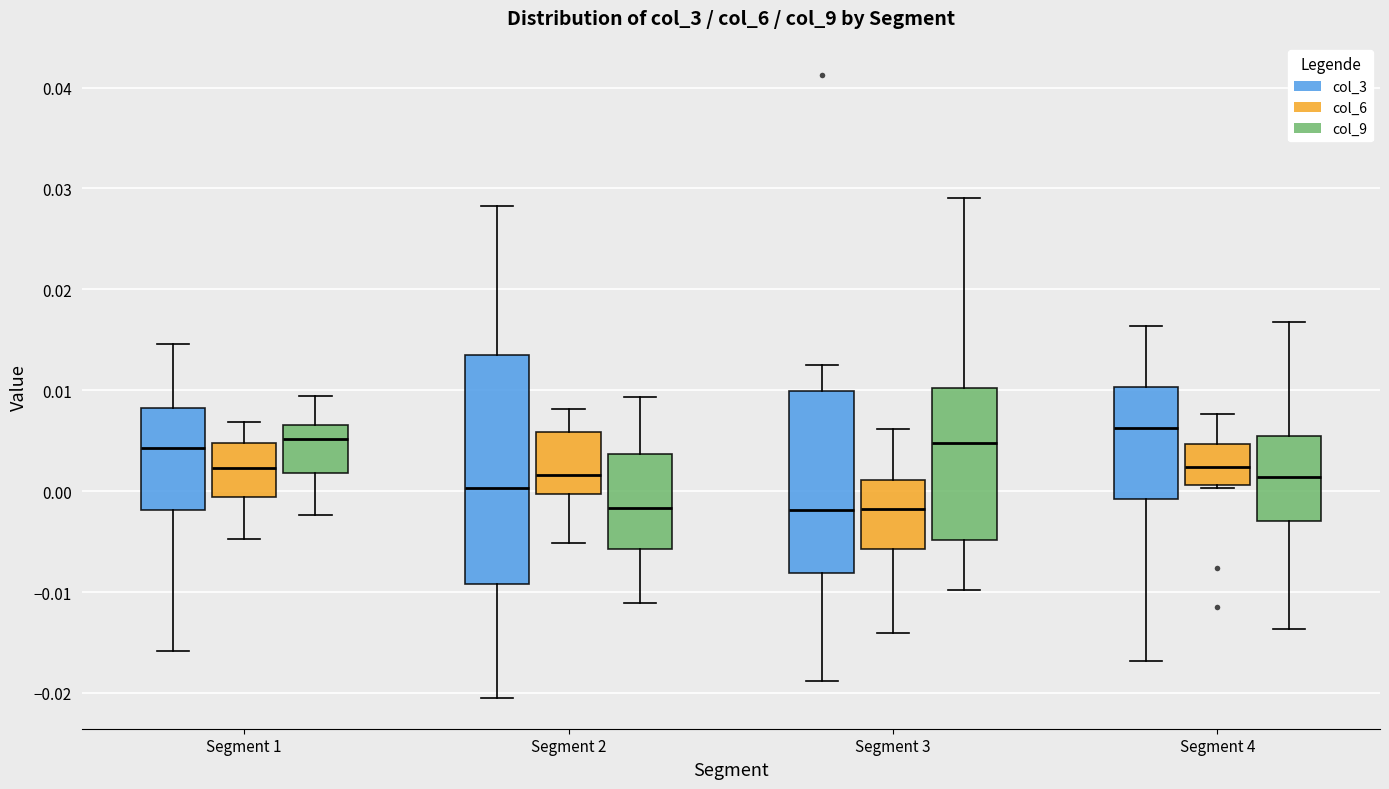

Where does the upper whisker of the box for Segment 4 (col_6) end on the y-axis? The values are not printed on the chart, so give them approximately, as read against the axis.

0.008